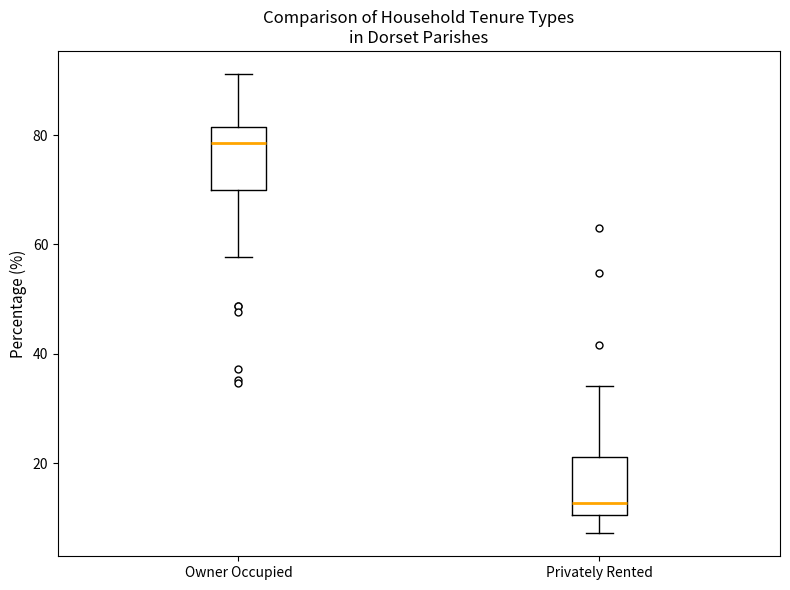

Reading left to right, read every box against the y-axis: the position of its median line, the range the box covers, and the ends of its whiskers. The values are not printed on the chart, so give them approximately, as read against the axis.

Owner Occupied: median 78, box 70 to 82, whiskers 58 to 92
Privately Rented: median 12, box 10 to 22, whiskers 8 to 34